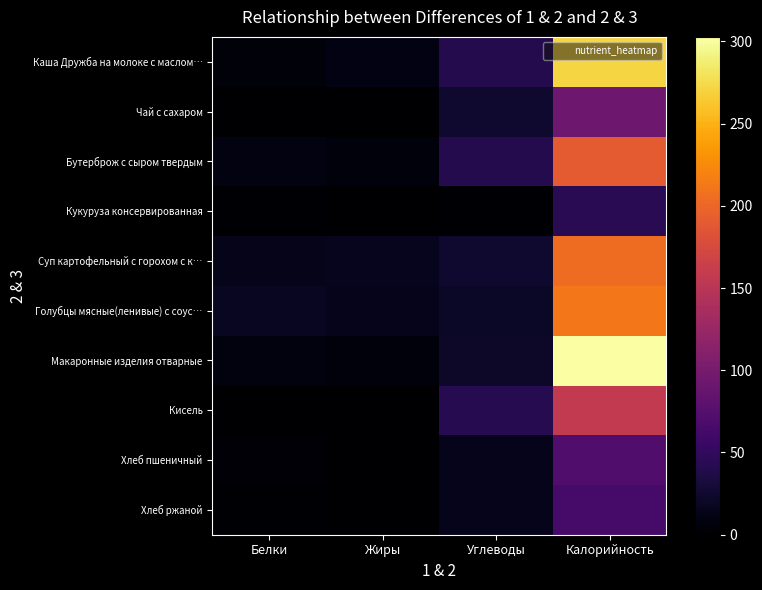

Which series has the largest range (max minus min)?

Макаронные изделия отварные